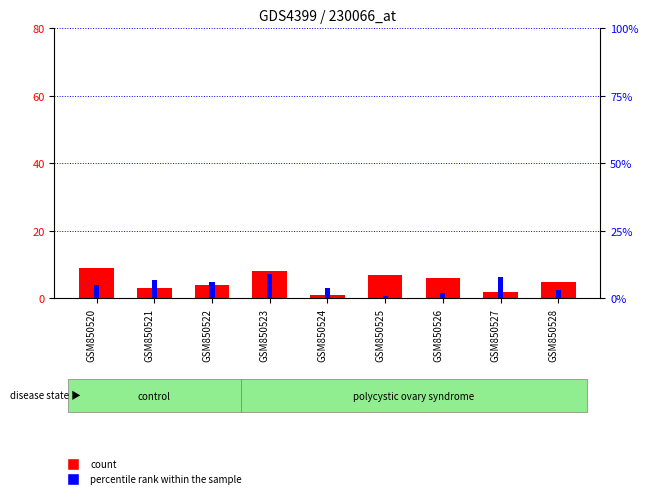

Where is count nearest to the value 5?

GSM850528